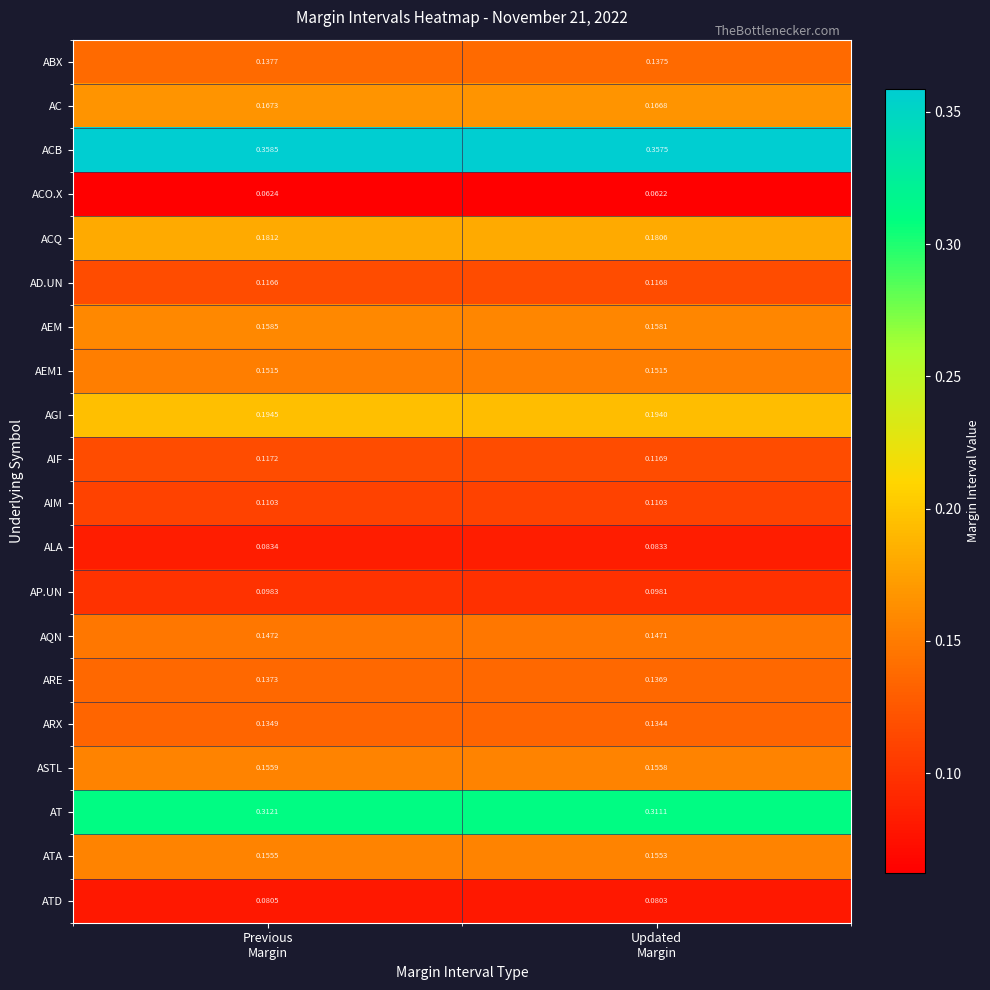

Which series has the largest total across all categories?

ACB